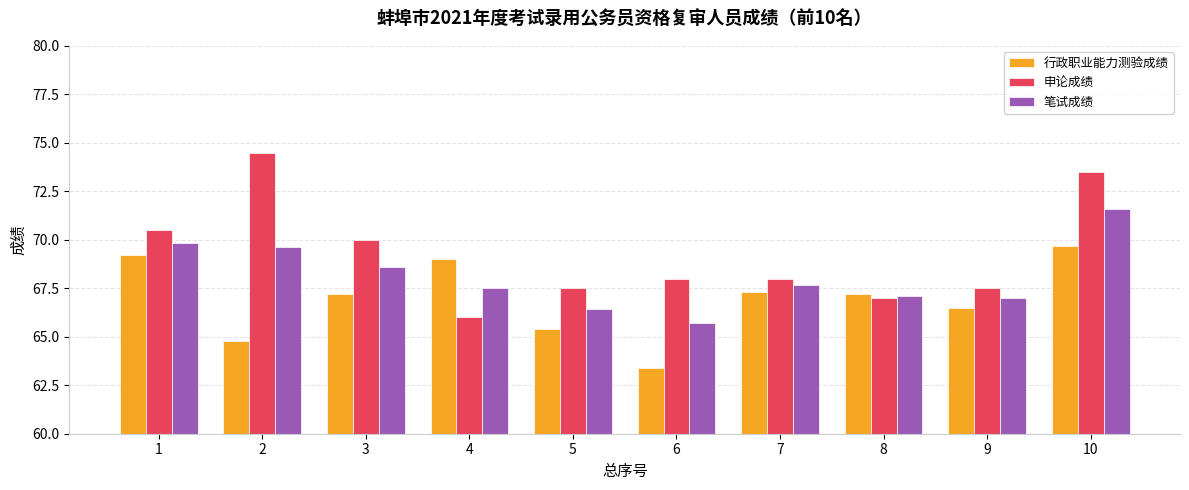

Which series changed the most between 1 and 7?

申论成绩